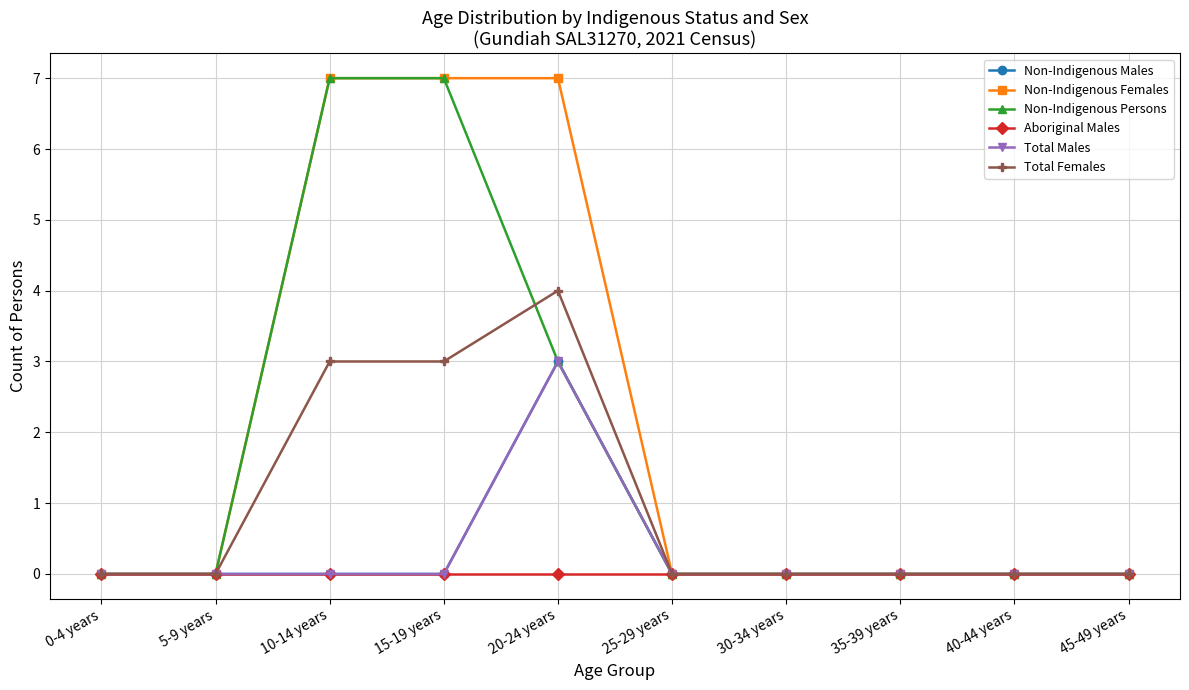

Which series changed the most between 20-24 years and 30-34 years?

Non-Indigenous Females